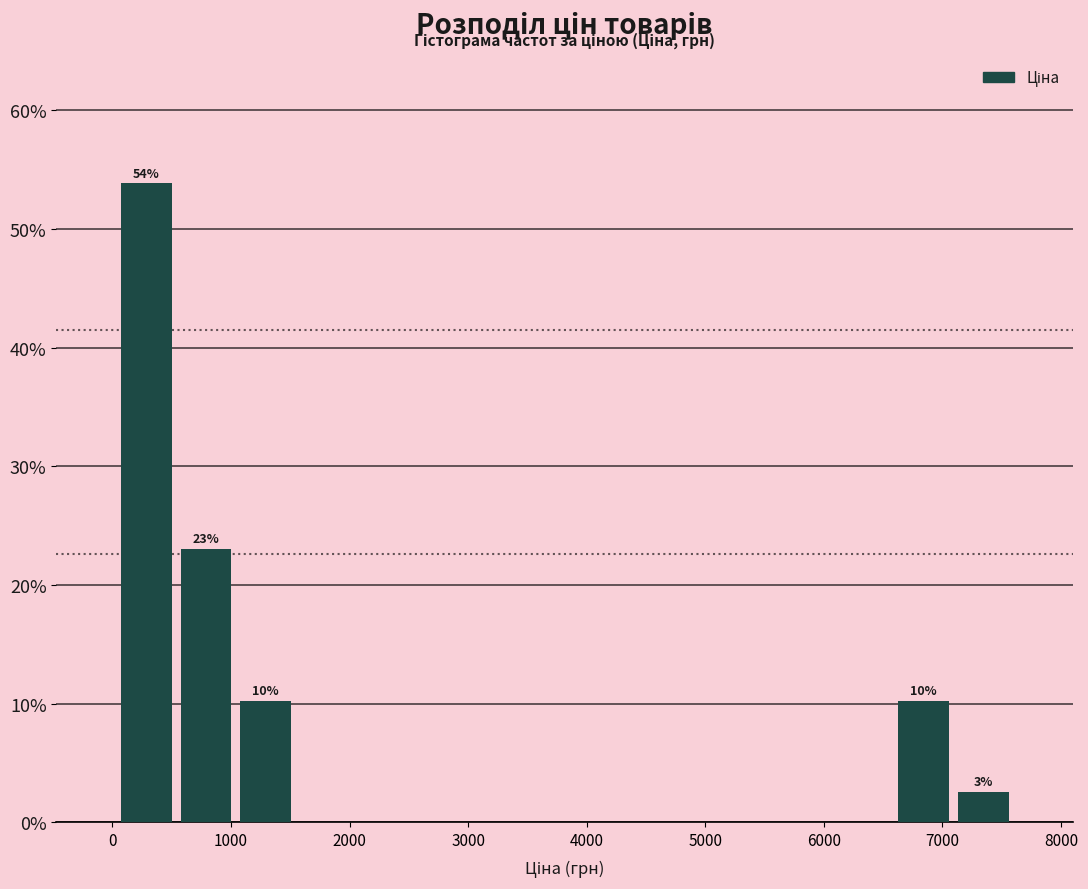

Which range on the x-axis has the tallest bar?

0 to 500